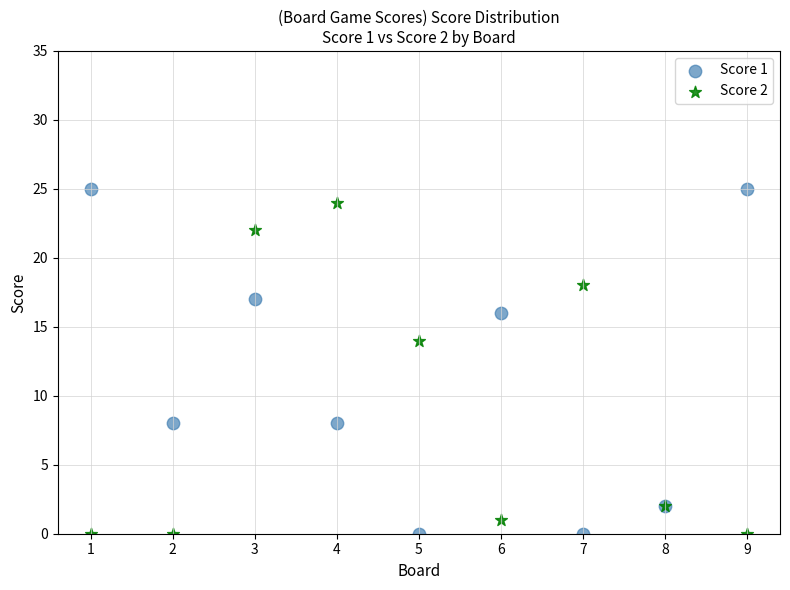

Across all series, what Y value is closest to 12?

14